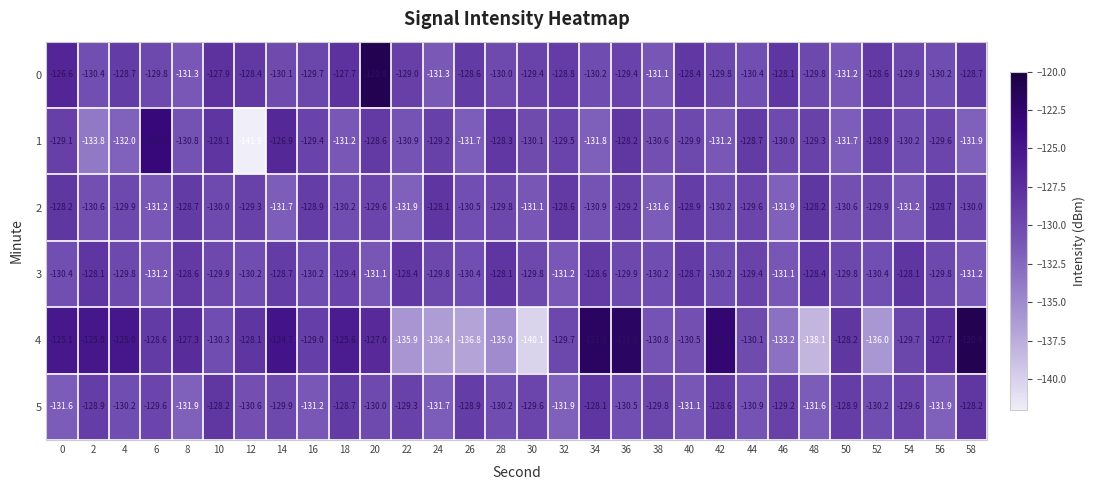

Rank the series at 44 from highest to lowest value.

1, 3, 2, 4, 0, 5